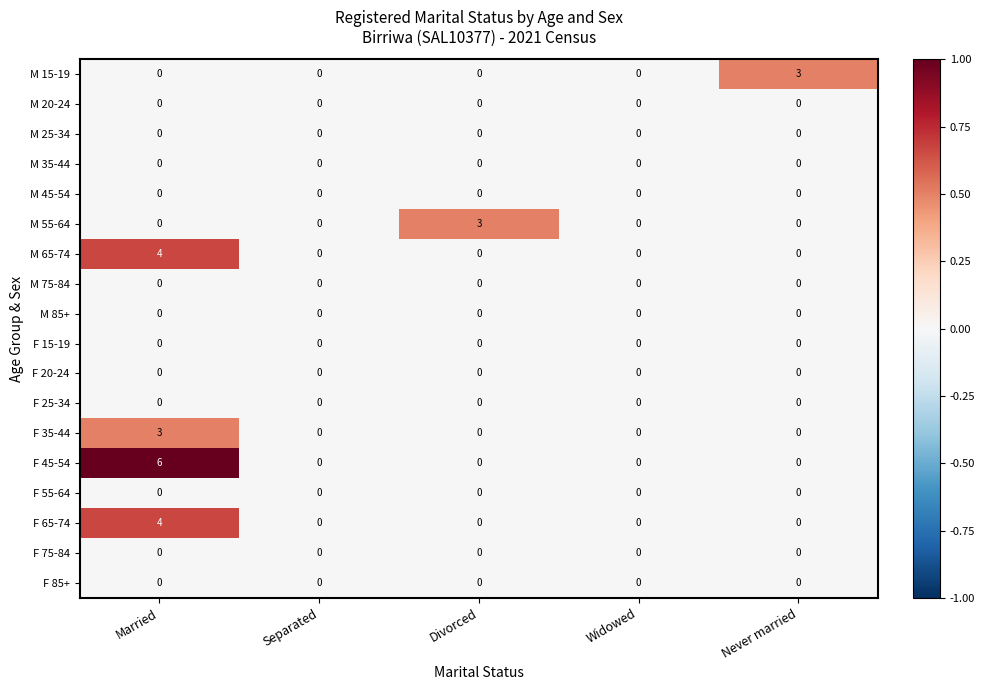

What is the spread (max minus min) of values at Never married?

3